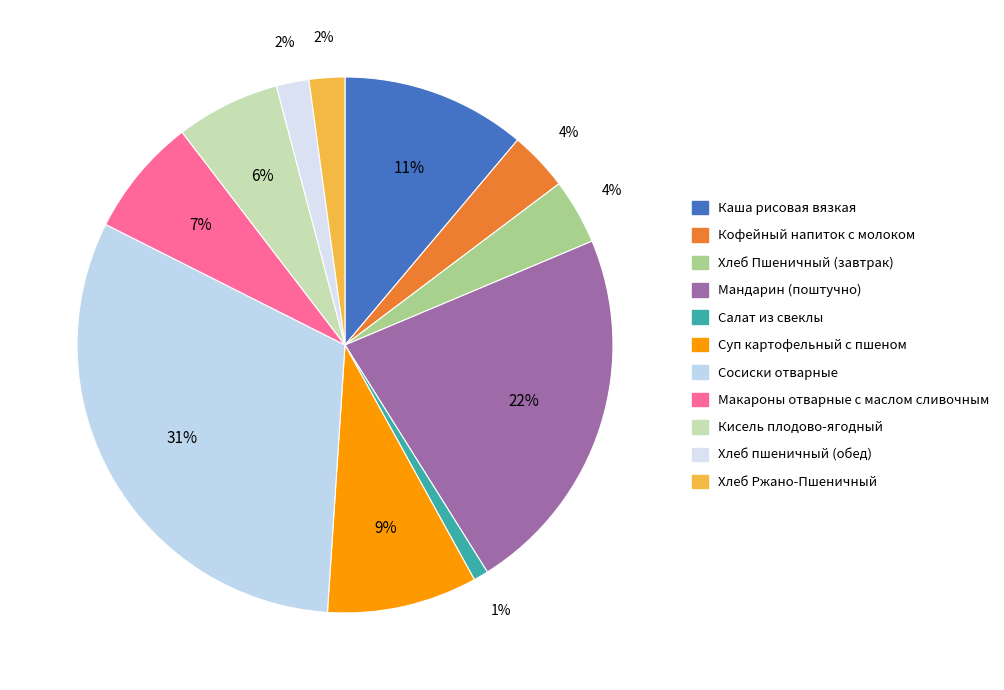

Is there any slice that represents more than half of the pie?

No